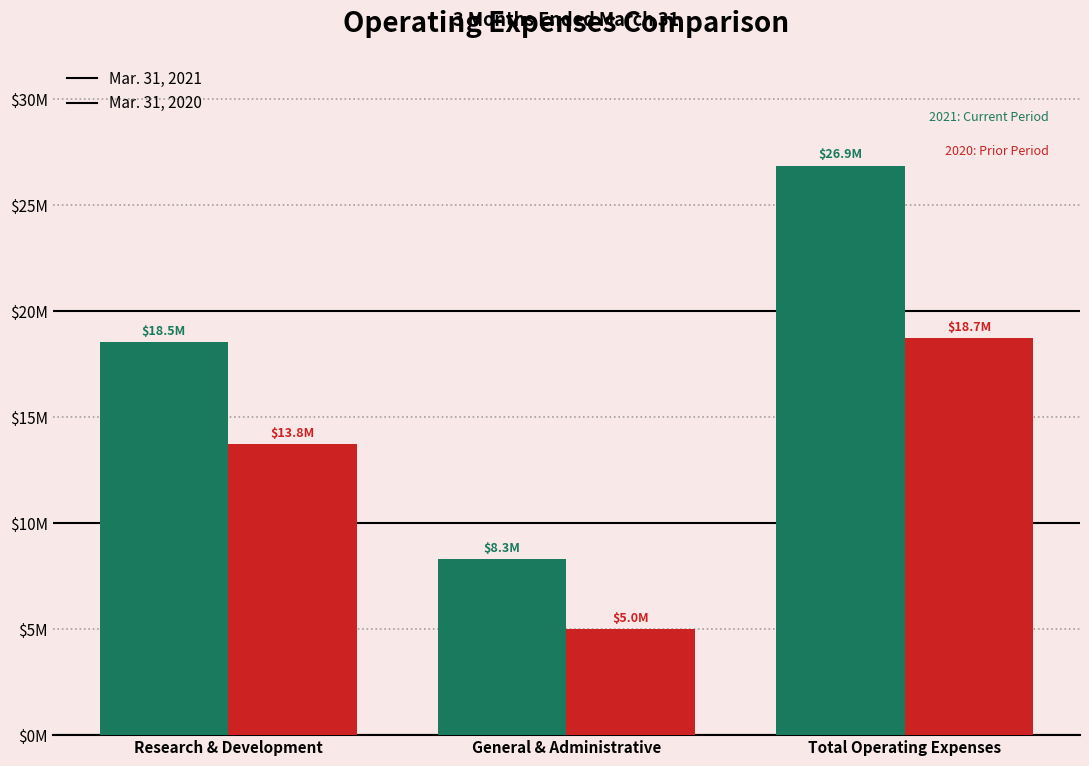

What is the difference between the maximum and second lowest values in the Mar. 31, 2020 series?

4998000